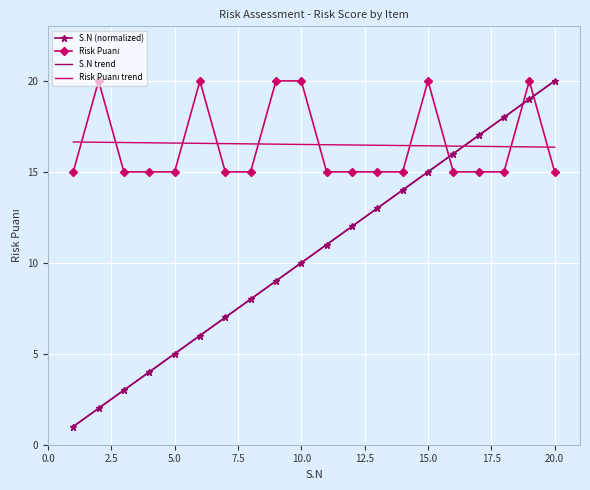

True or false: Risk Puanı trend has more than 2 points higher than both neighbors.

False